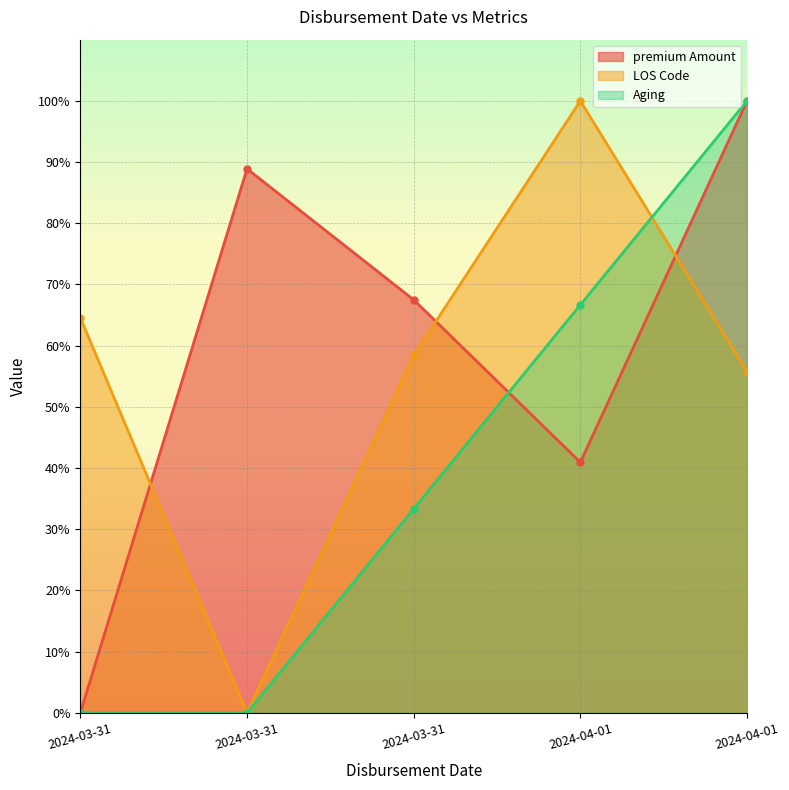

Which series ends up on top after the final intersection of premium Amount and Aging?

premium Amount